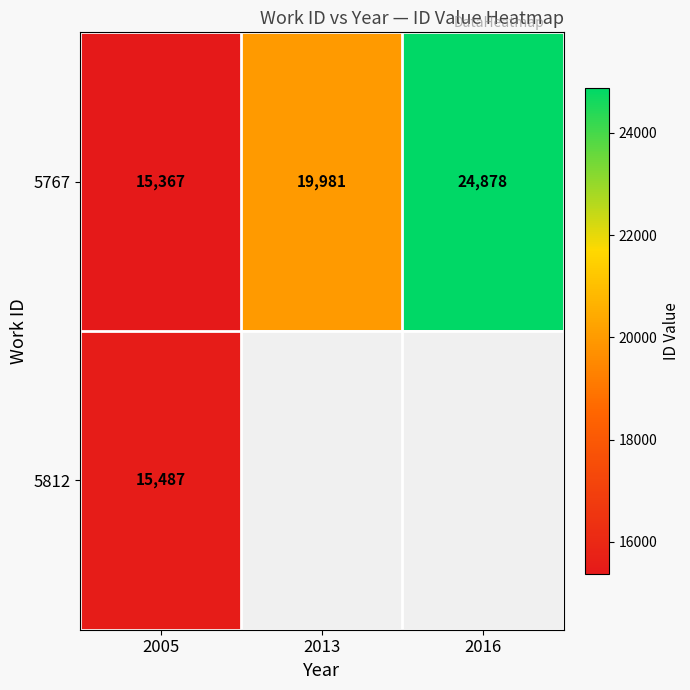

The 5767 series shows 19981 at 2013. True or false?

True